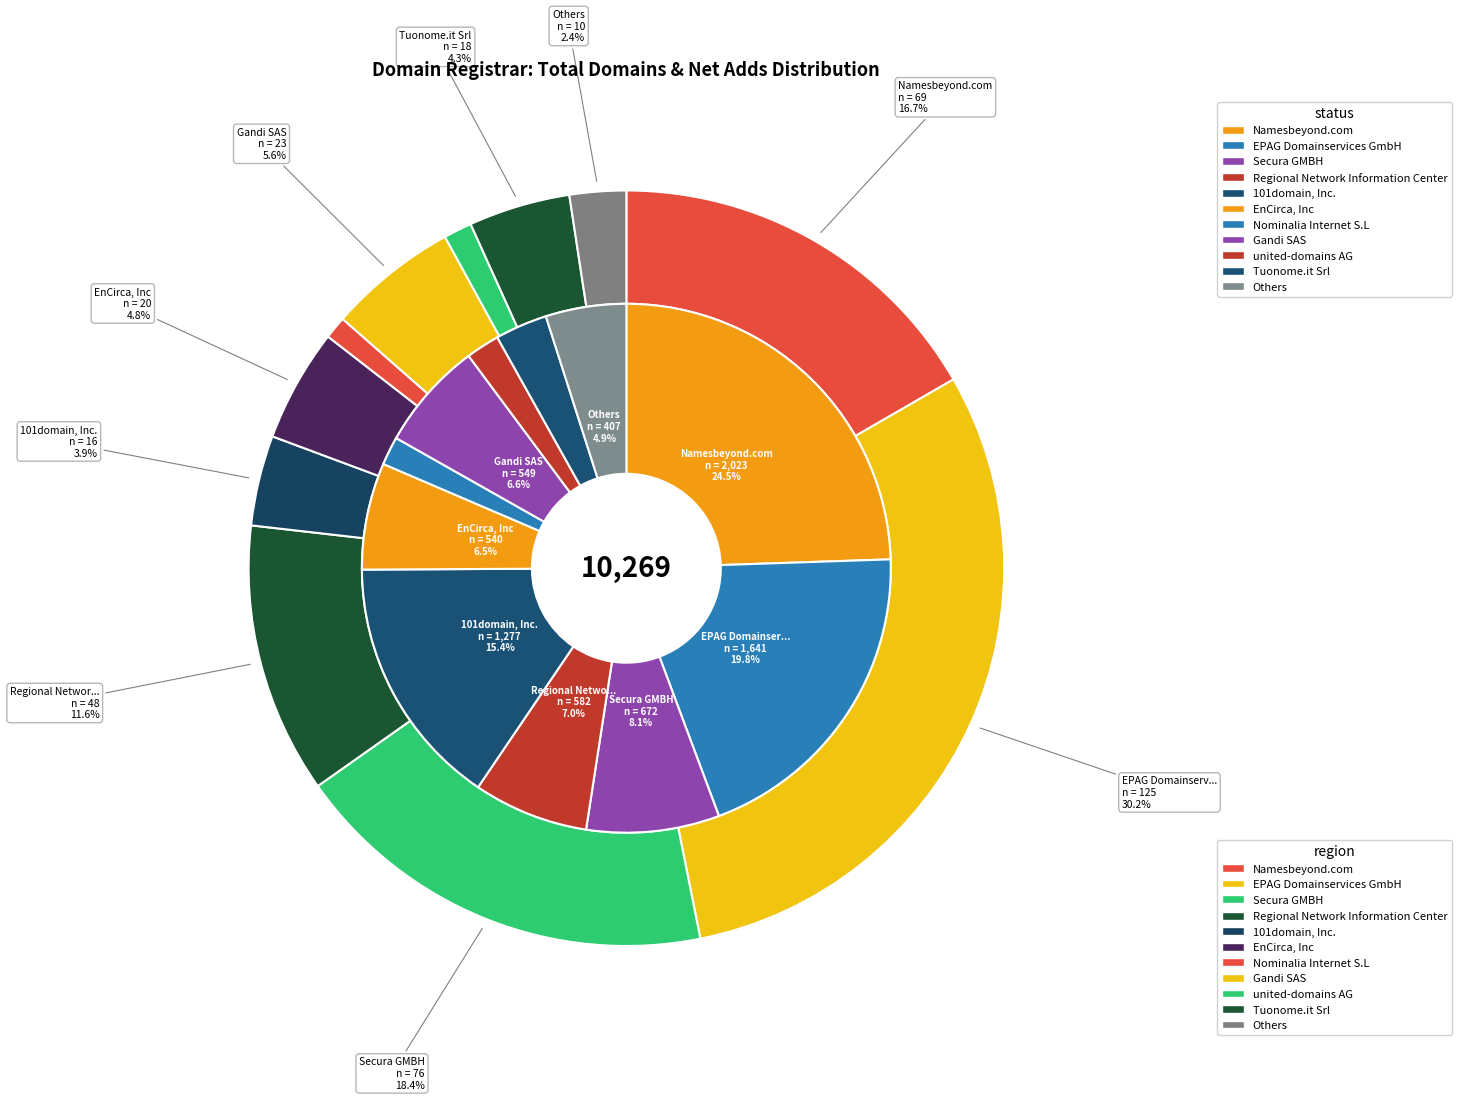

What is the difference between the highest and lowest values at 10?

397